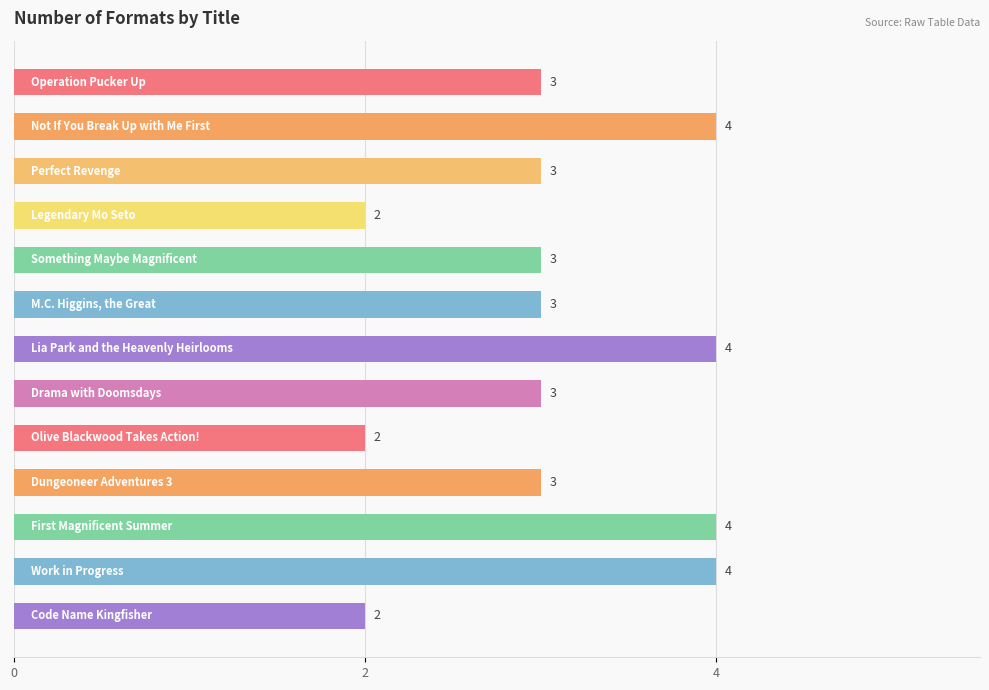

What is the maximum value shown in the chart?

4